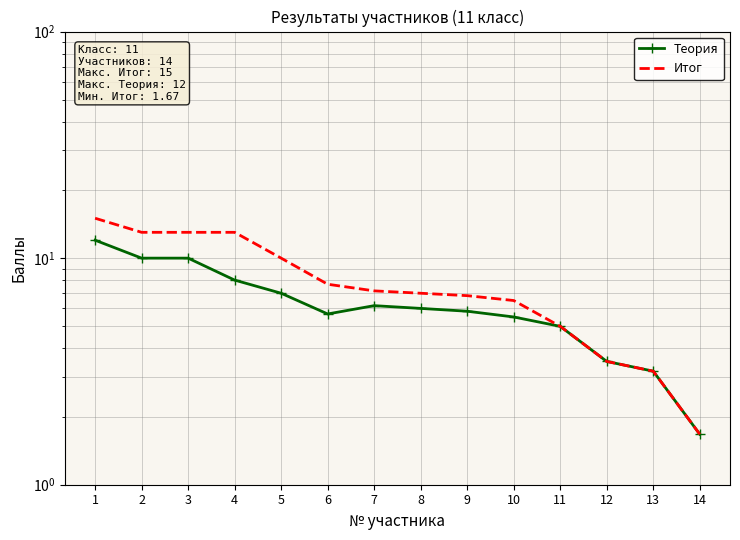

At 11, list the series in order from smallest to largest.

Теория, Итог